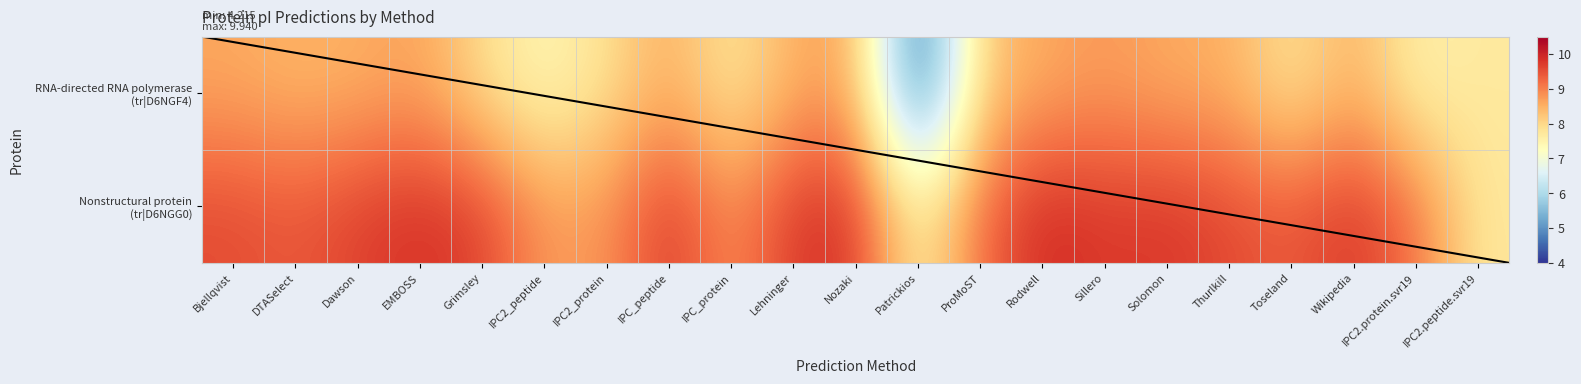

What is the spread (max minus min) of values at Bjellqvist?

1.0